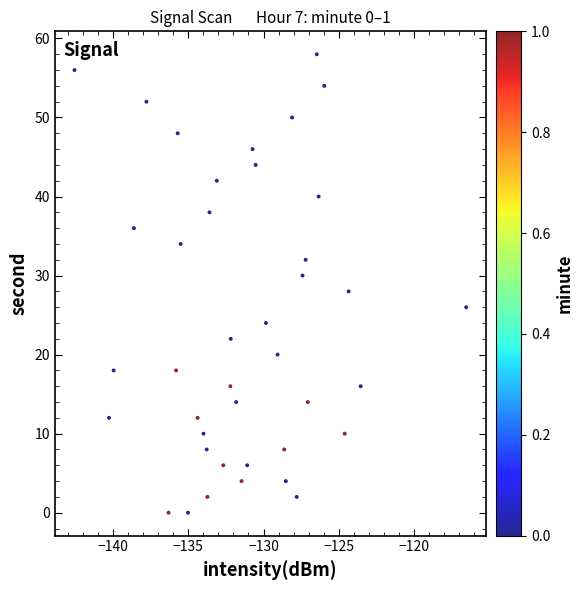

What is the range of Y values (max minus min)?

58